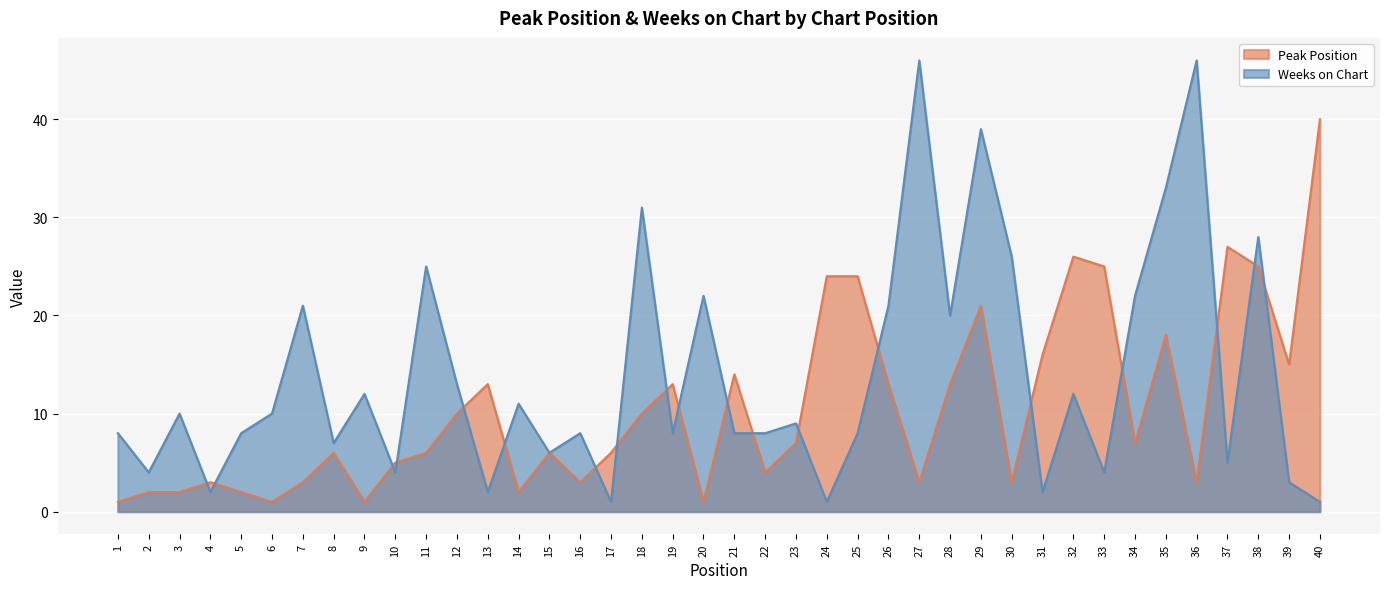

Which series ends up on top after the final intersection of Weeks on Chart and Peak Position?

Peak Position